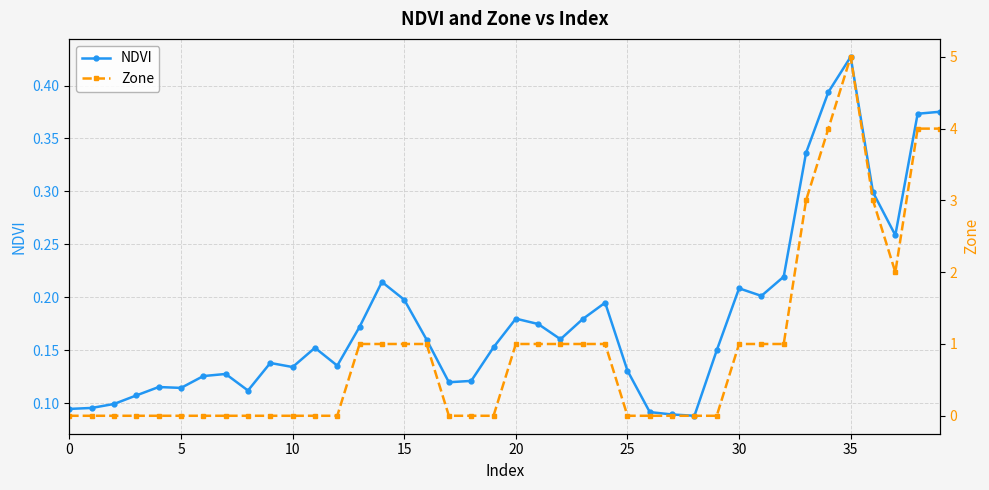

The value of Zone at 10 is 0.0. True or false?

True